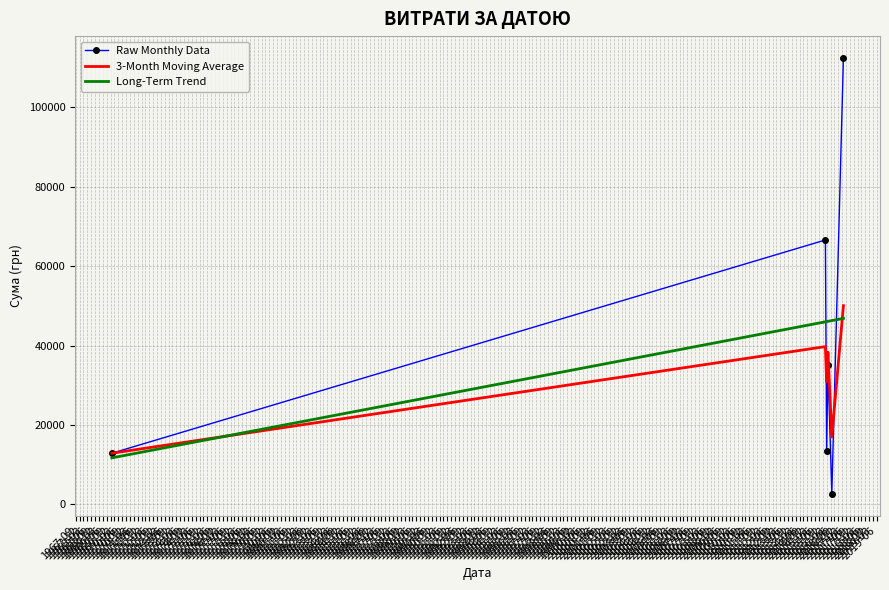

What is the average value of the Raw Monthly Data series?

40480.0